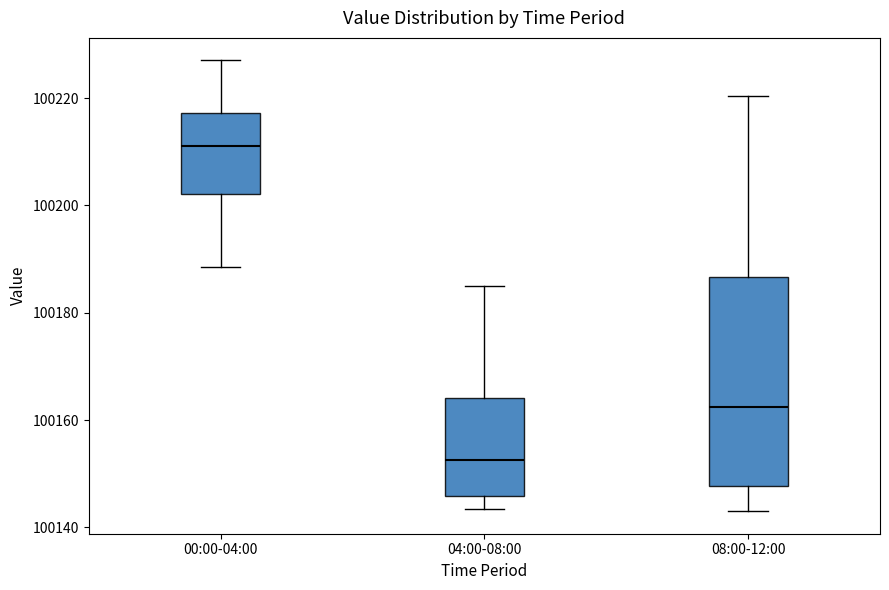

Comparing the boxes themselves (not the whiskers), which one is the tallest?

08:00-12:00